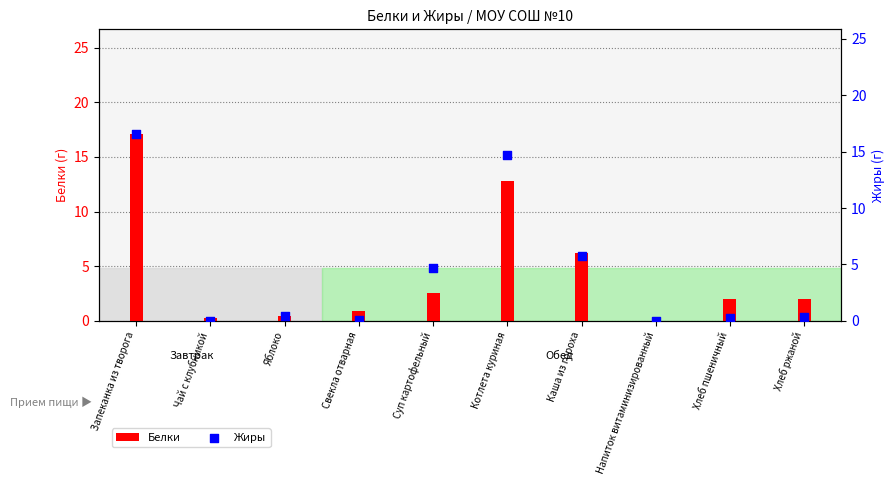

What are all the series names shown in the legend?

Белки, Жиры